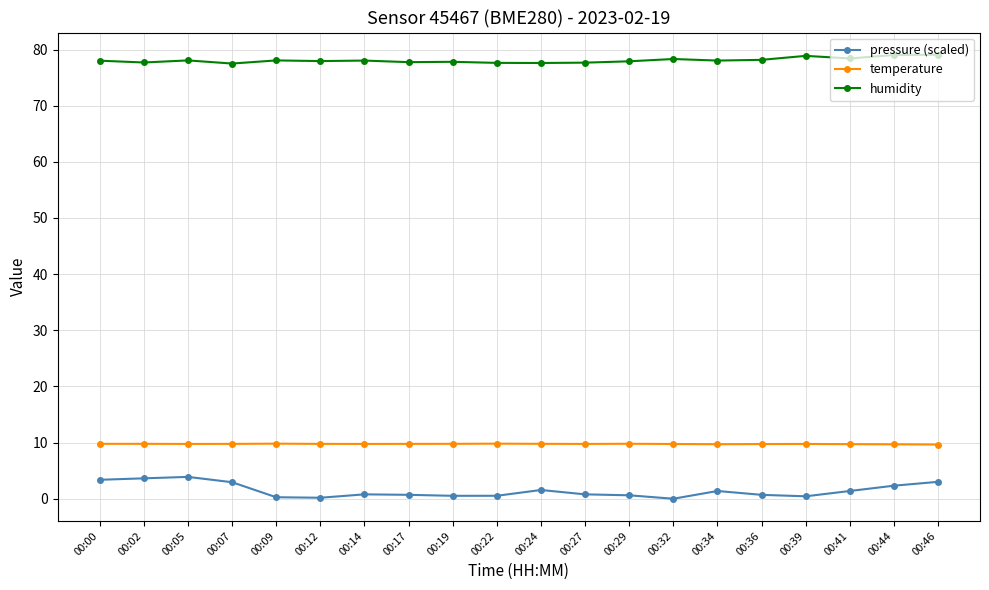

True or false: temperature and humidity cross at least once.

False